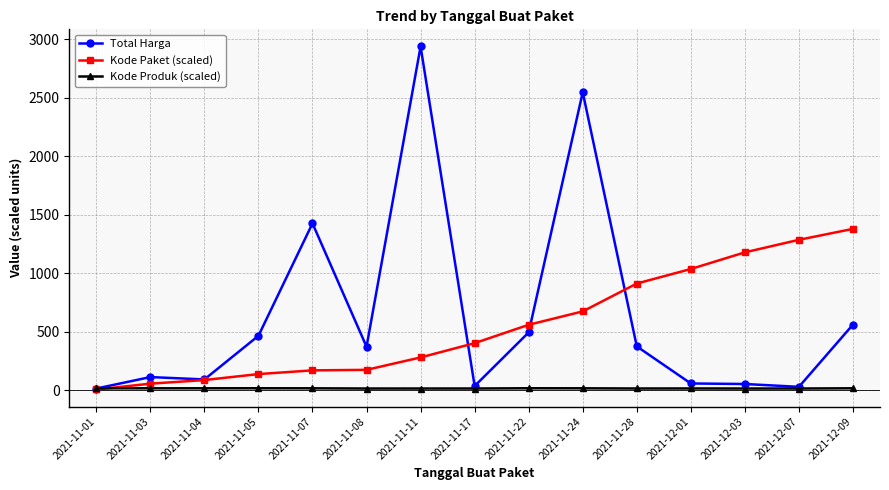

Between which two adjacent categories do Kode Produk (scaled) and Kode Paket (scaled) first intersect?

2021-11-01 and 2021-11-03